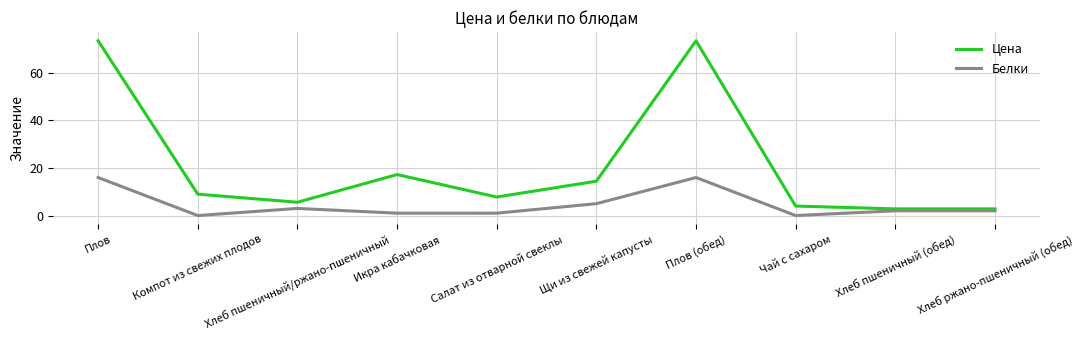

What position from the left is Чай с сахаром?

8